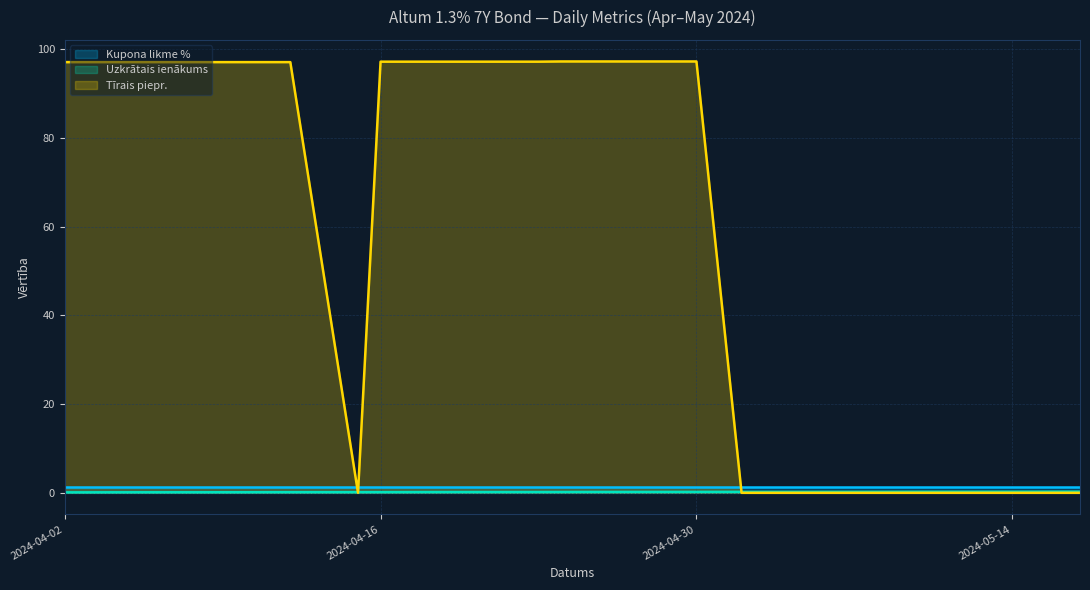

How many intersections are there between Tīrais piepr. and Kupona likme %?

3